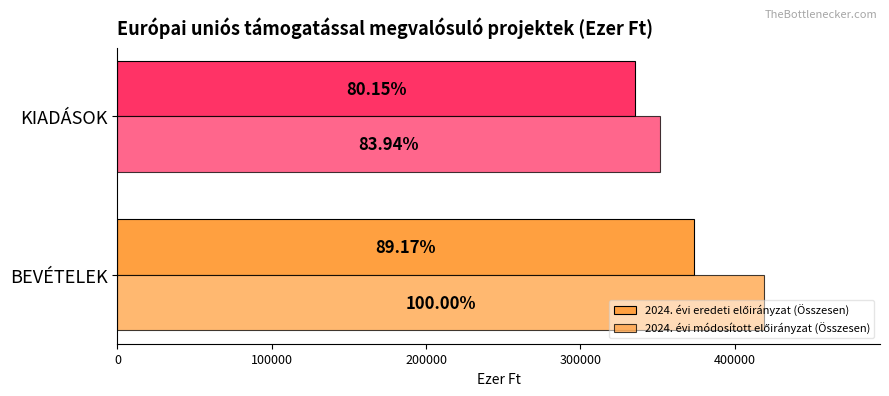

List the series in order of their peak value, lowest first.

2024. évi eredeti előirányzat (Összesen), 2024. évi módosított előirányzat (Összesen)